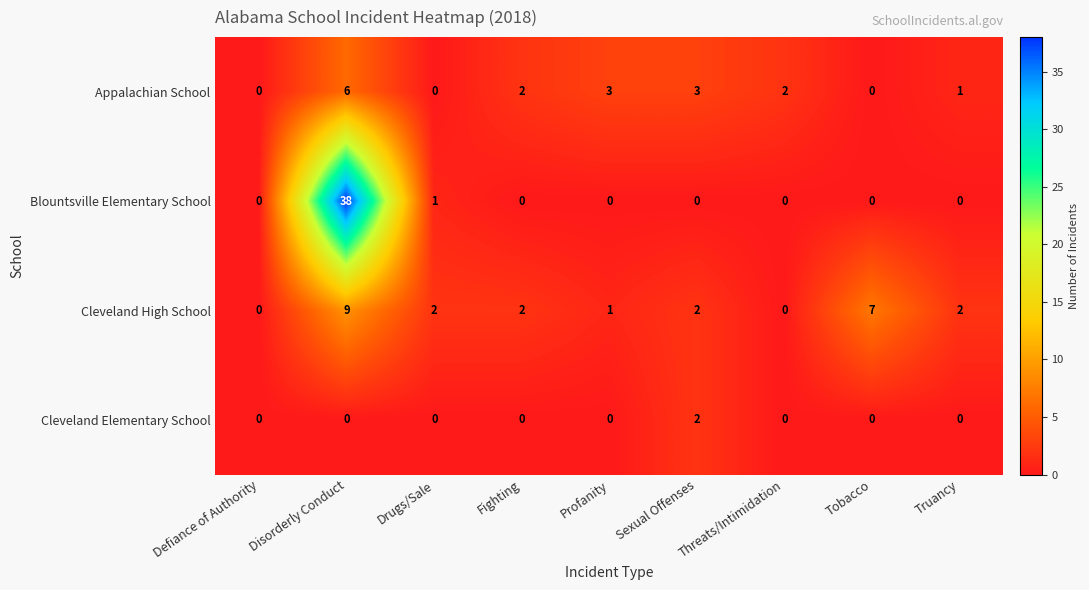

List the series in order of their overall mean, lowest first.

Cleveland Elementary School, Appalachian School, Cleveland High School, Blountsville Elementary School